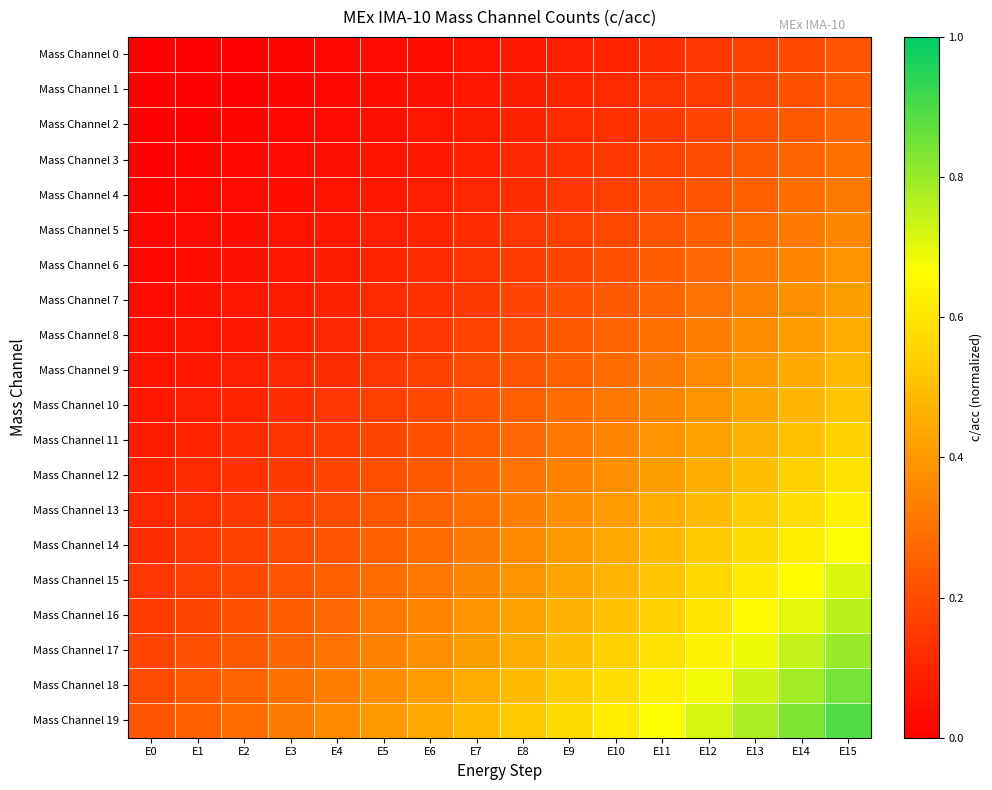

Reading left to right, list all the values displayed in this chart.

Mass Channel 0: E0=0.0	E1=0.0	E2=0.0	E3=0.0	E4=0.0	E5=0.0	E6=0.0	E7=0.0	E8=0.1	E9=0.1	E10=0.1	E11=0.1	E12=0.1	E13=0.2	E14=0.2	E15=0.2
Mass Channel 1: E0=0.0	E1=0.0	E2=0.0	E3=0.0	E4=0.0	E5=0.0	E6=0.0	E7=0.1	E8=0.1	E9=0.1	E10=0.1	E11=0.1	E12=0.2	E13=0.2	E14=0.2	E15=0.2
Mass Channel 2: E0=0.0	E1=0.0	E2=0.0	E3=0.0	E4=0.0	E5=0.0	E6=0.1	E7=0.1	E8=0.1	E9=0.1	E10=0.1	E11=0.2	E12=0.2	E13=0.2	E14=0.2	E15=0.3
Mass Channel 3: E0=0.0	E1=0.0	E2=0.0	E3=0.0	E4=0.0	E5=0.1	E6=0.1	E7=0.1	E8=0.1	E9=0.1	E10=0.2	E11=0.2	E12=0.2	E13=0.2	E14=0.3	E15=0.3
Mass Channel 4: E0=0.0	E1=0.0	E2=0.0	E3=0.0	E4=0.1	E5=0.1	E6=0.1	E7=0.1	E8=0.1	E9=0.1	E10=0.2	E11=0.2	E12=0.2	E13=0.3	E14=0.3	E15=0.3
Mass Channel 5: E0=0.0	E1=0.0	E2=0.0	E3=0.0	E4=0.1	E5=0.1	E6=0.1	E7=0.1	E8=0.1	E9=0.2	E10=0.2	E11=0.2	E12=0.2	E13=0.3	E14=0.3	E15=0.4
Mass Channel 6: E0=0.0	E1=0.0	E2=0.0	E3=0.1	E4=0.1	E5=0.1	E6=0.1	E7=0.1	E8=0.2	E9=0.2	E10=0.2	E11=0.2	E12=0.3	E13=0.3	E14=0.3	E15=0.4
Mass Channel 7: E0=0.0	E1=0.0	E2=0.1	E3=0.1	E4=0.1	E5=0.1	E6=0.1	E7=0.2	E8=0.2	E9=0.2	E10=0.2	E11=0.3	E12=0.3	E13=0.3	E14=0.4	E15=0.4
Mass Channel 8: E0=0.0	E1=0.1	E2=0.1	E3=0.1	E4=0.1	E5=0.1	E6=0.2	E7=0.2	E8=0.2	E9=0.2	E10=0.3	E11=0.3	E12=0.3	E13=0.4	E14=0.4	E15=0.4
Mass Channel 9: E0=0.1	E1=0.1	E2=0.1	E3=0.1	E4=0.1	E5=0.1	E6=0.2	E7=0.2	E8=0.2	E9=0.3	E10=0.3	E11=0.3	E12=0.4	E13=0.4	E14=0.4	E15=0.5
Mass Channel 10: E0=0.1	E1=0.1	E2=0.1	E3=0.1	E4=0.1	E5=0.2	E6=0.2	E7=0.2	E8=0.2	E9=0.3	E10=0.3	E11=0.4	E12=0.4	E13=0.4	E14=0.5	E15=0.5
Mass Channel 11: E0=0.1	E1=0.1	E2=0.1	E3=0.1	E4=0.2	E5=0.2	E6=0.2	E7=0.2	E8=0.3	E9=0.3	E10=0.3	E11=0.4	E12=0.4	E13=0.5	E14=0.5	E15=0.6
Mass Channel 12: E0=0.1	E1=0.1	E2=0.1	E3=0.2	E4=0.2	E5=0.2	E6=0.2	E7=0.3	E8=0.3	E9=0.3	E10=0.4	E11=0.4	E12=0.5	E13=0.5	E14=0.5	E15=0.6
Mass Channel 13: E0=0.1	E1=0.1	E2=0.2	E3=0.2	E4=0.2	E5=0.2	E6=0.3	E7=0.3	E8=0.3	E9=0.4	E10=0.4	E11=0.4	E12=0.5	E13=0.5	E14=0.6	E15=0.6
Mass Channel 14: E0=0.1	E1=0.1	E2=0.2	E3=0.2	E4=0.2	E5=0.3	E6=0.3	E7=0.3	E8=0.4	E9=0.4	E10=0.4	E11=0.5	E12=0.5	E13=0.6	E14=0.6	E15=0.7
Mass Channel 15: E0=0.1	E1=0.2	E2=0.2	E3=0.2	E4=0.2	E5=0.3	E6=0.3	E7=0.4	E8=0.4	E9=0.4	E10=0.5	E11=0.5	E12=0.6	E13=0.6	E14=0.7	E15=0.7
Mass Channel 16: E0=0.2	E1=0.2	E2=0.2	E3=0.2	E4=0.3	E5=0.3	E6=0.3	E7=0.4	E8=0.4	E9=0.5	E10=0.5	E11=0.6	E12=0.6	E13=0.7	E14=0.7	E15=0.8
Mass Channel 17: E0=0.2	E1=0.2	E2=0.2	E3=0.3	E4=0.3	E5=0.3	E6=0.4	E7=0.4	E8=0.5	E9=0.5	E10=0.5	E11=0.6	E12=0.6	E13=0.7	E14=0.7	E15=0.8
Mass Channel 18: E0=0.2	E1=0.2	E2=0.3	E3=0.3	E4=0.3	E5=0.4	E6=0.4	E7=0.4	E8=0.5	E9=0.5	E10=0.6	E11=0.6	E12=0.7	E13=0.7	E14=0.8	E15=0.8
Mass Channel 19: E0=0.2	E1=0.3	E2=0.3	E3=0.3	E4=0.4	E5=0.4	E6=0.4	E7=0.5	E8=0.5	E9=0.6	E10=0.6	E11=0.7	E12=0.7	E13=0.8	E14=0.8	E15=0.9